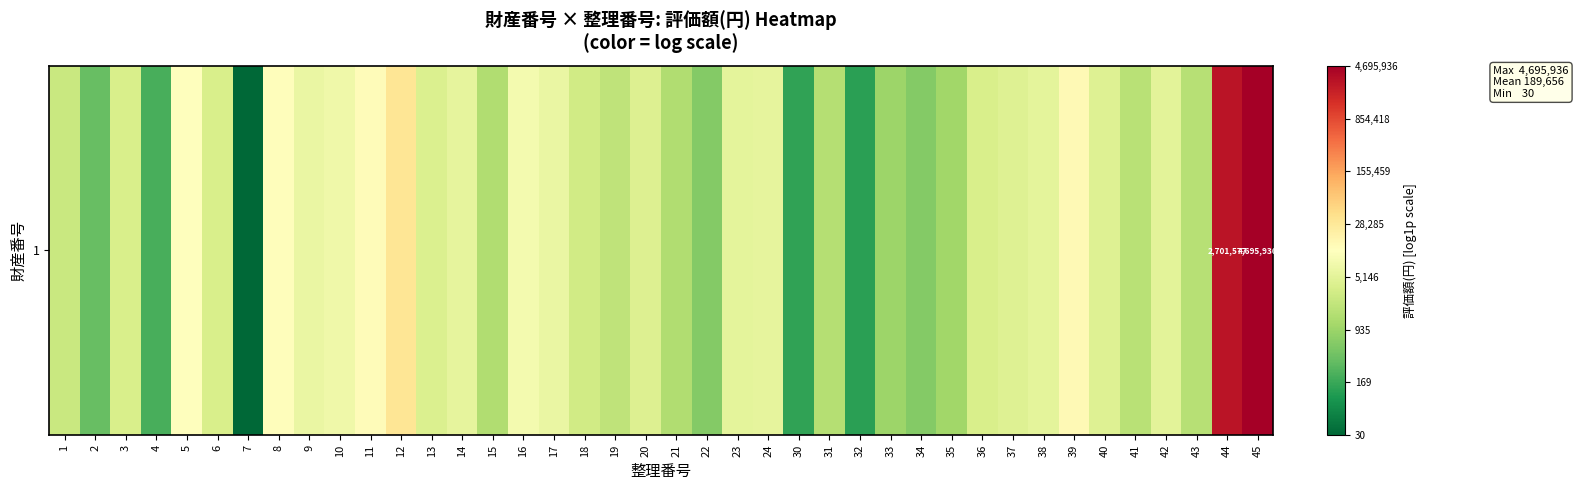

Between 15 and 21, which is larger?

15